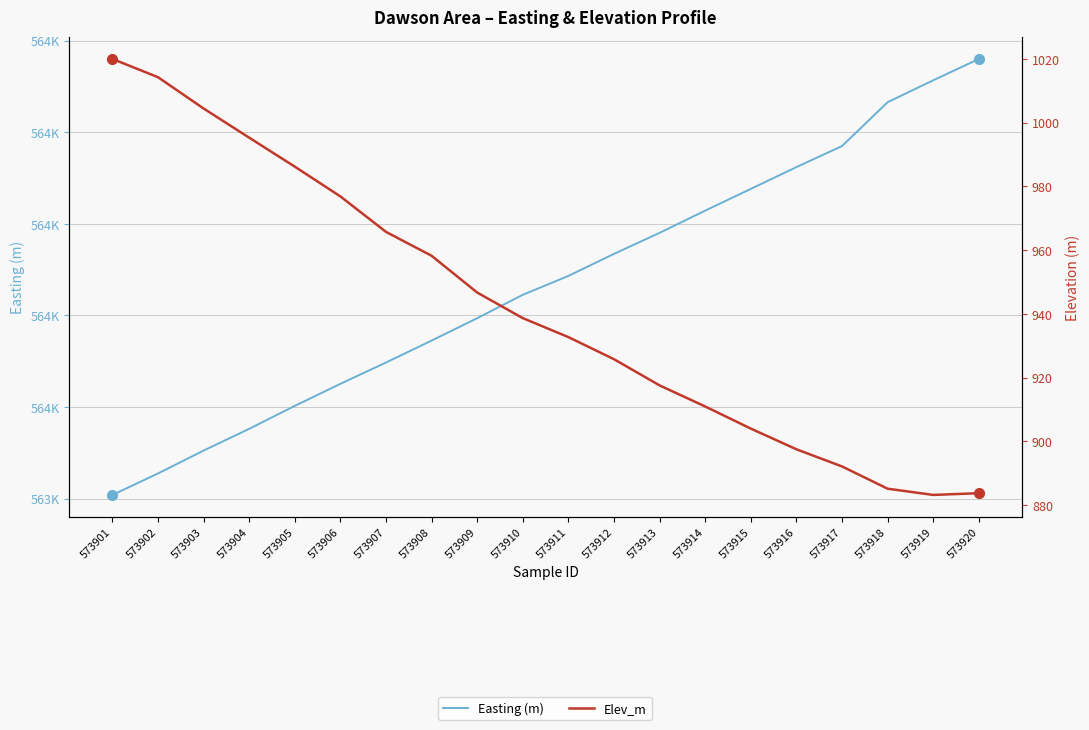

Rank the series by their average value, from highest to lowest.

Easting (m), Elev_m